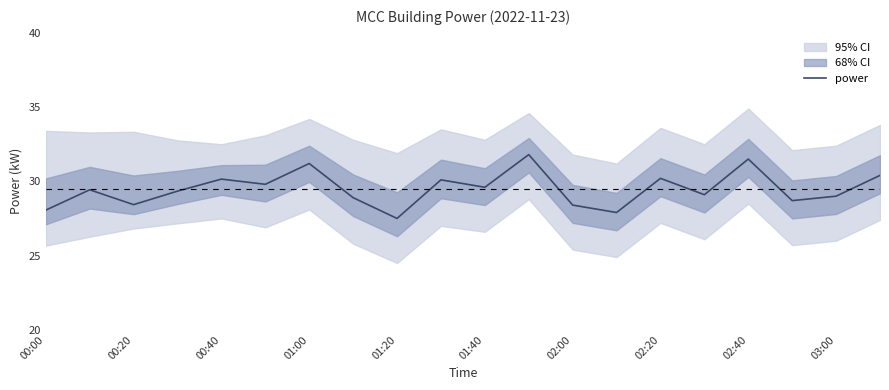

The value of power at 01:40 is 29.6. True or false?

True